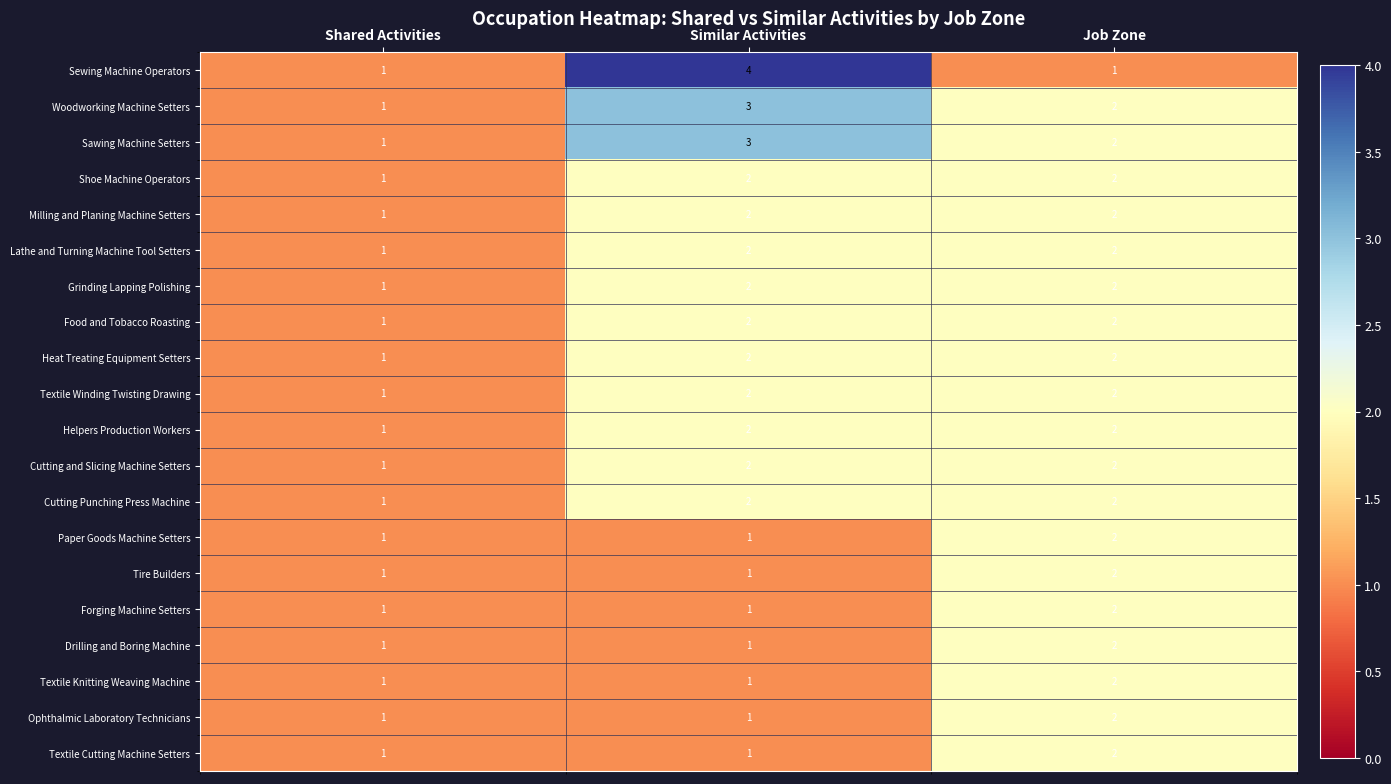

What is the total value across all series at Job Zone?

39